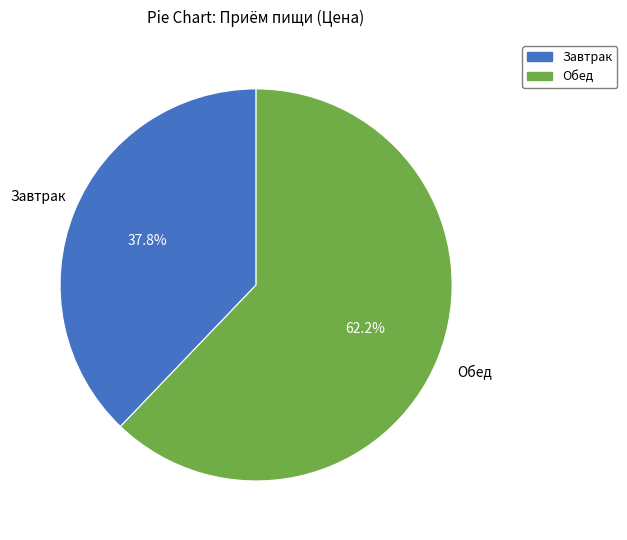

Do Обед and Завтрак together represent more than half of the pie?

Yes